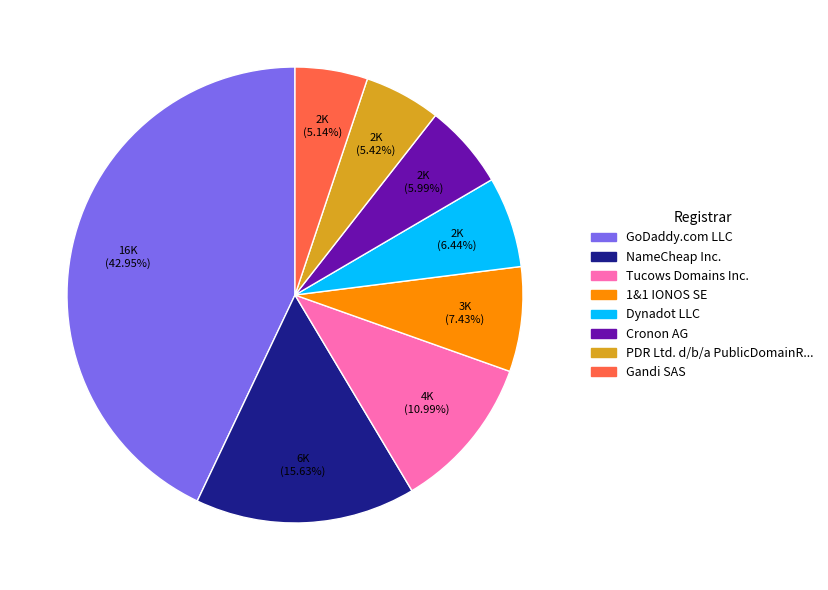

Between Gandi SAS and Tucows Domains Inc., which is larger?

Tucows Domains Inc.